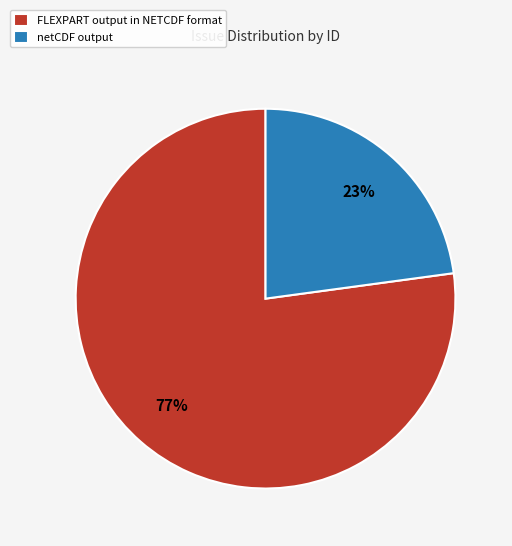

To the nearest percent, what percentage of the pie is netCDF output?

23%